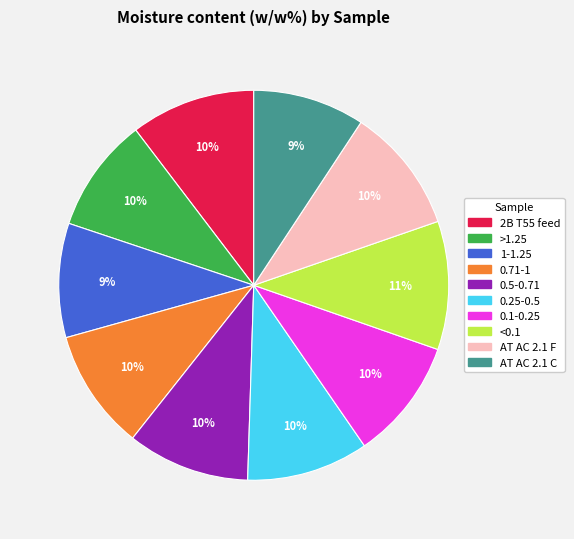

To the nearest percent, what percentage of the pie is 0.1-0.25?

10%